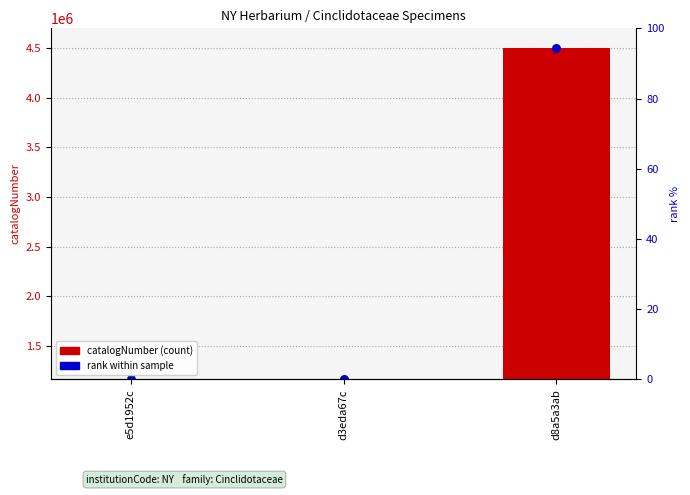

Which series has the widest spread of Y values?

catalogNumber